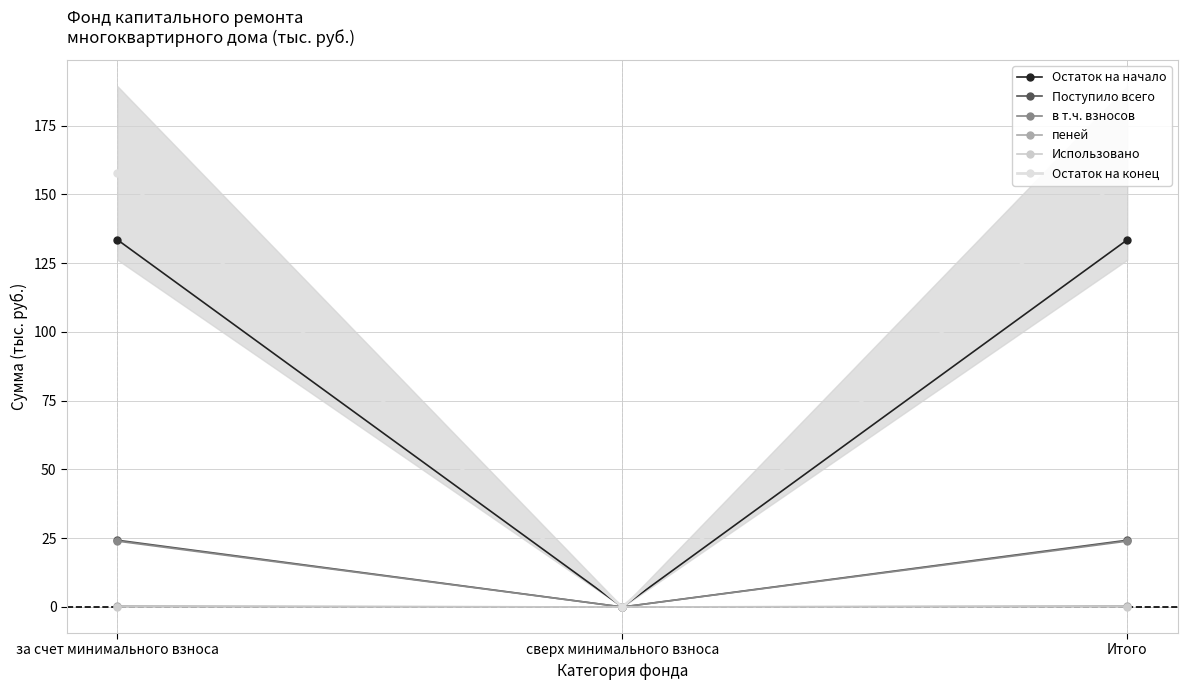

What are all the series names shown in the legend?

Остаток на начало, Поступило всего, в т.ч. взносов, пеней, Использовано, Остаток на конец